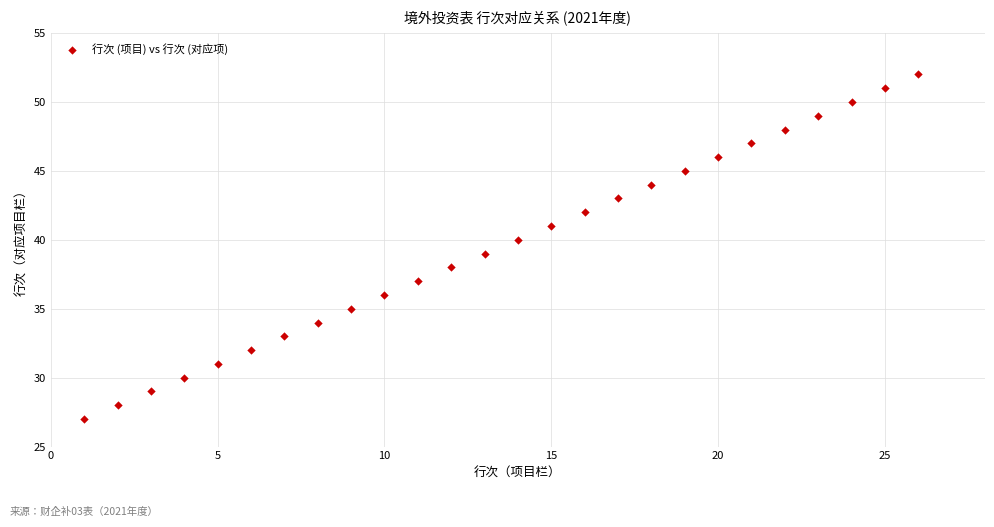

What is the range of Y values (max minus min)?

25